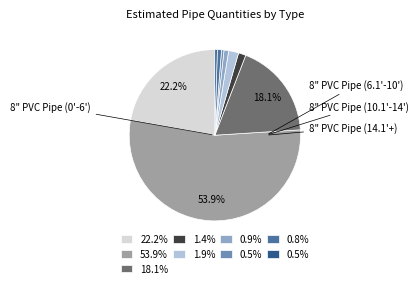

To the nearest percent, what is the difference between the largest and smallest slice percentages?

53%